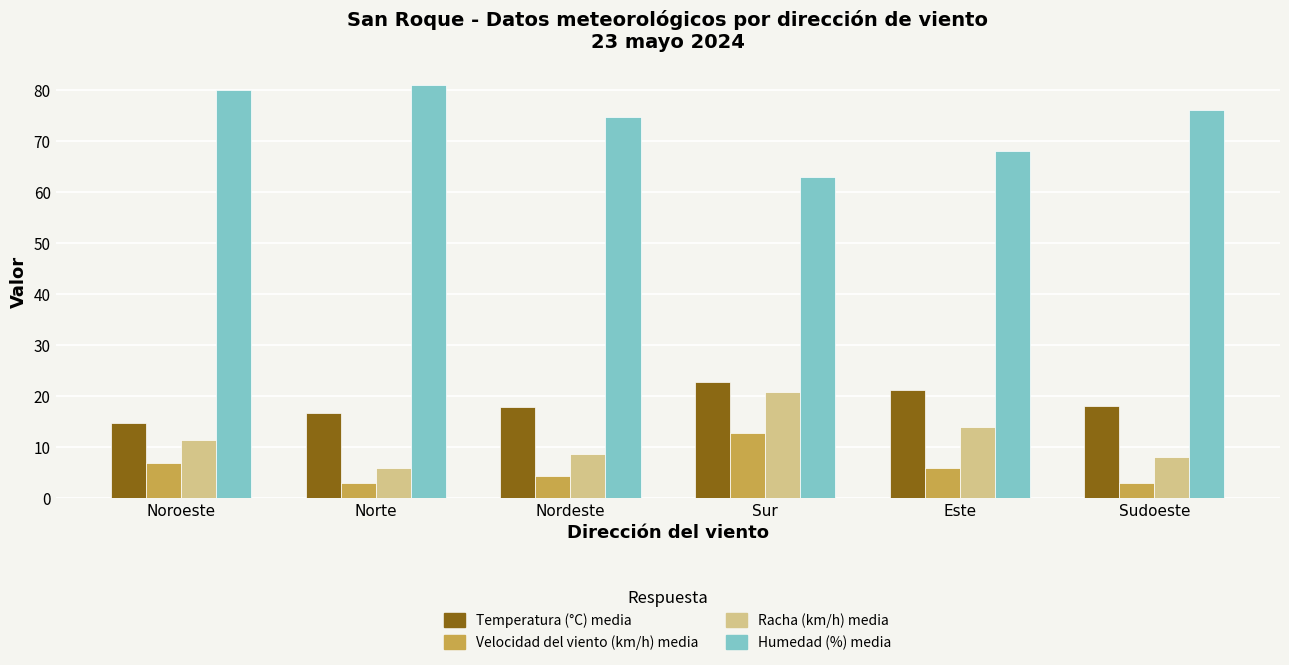

True or false: Velocidad del viento (km/h) media has a value of 12.8 at Sur.

True